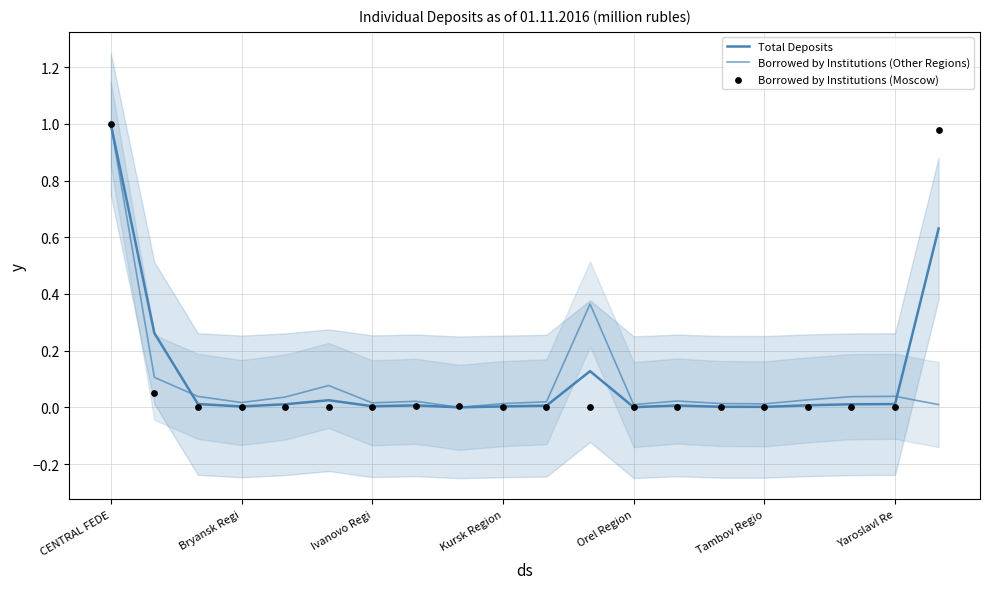

Which series has the largest total across all categories?

Total Deposits